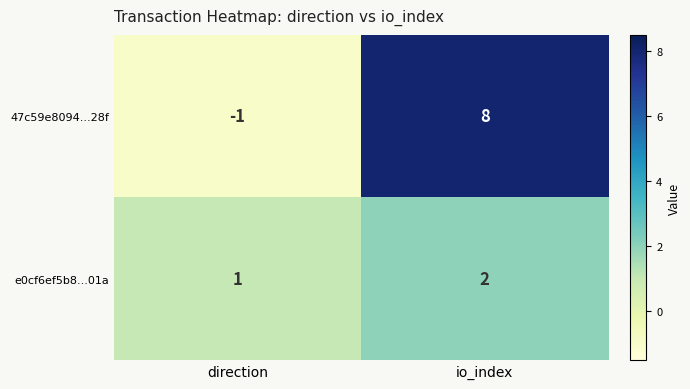

The 47c59e8094...28f series shows 5 at io_index. True or false?

False